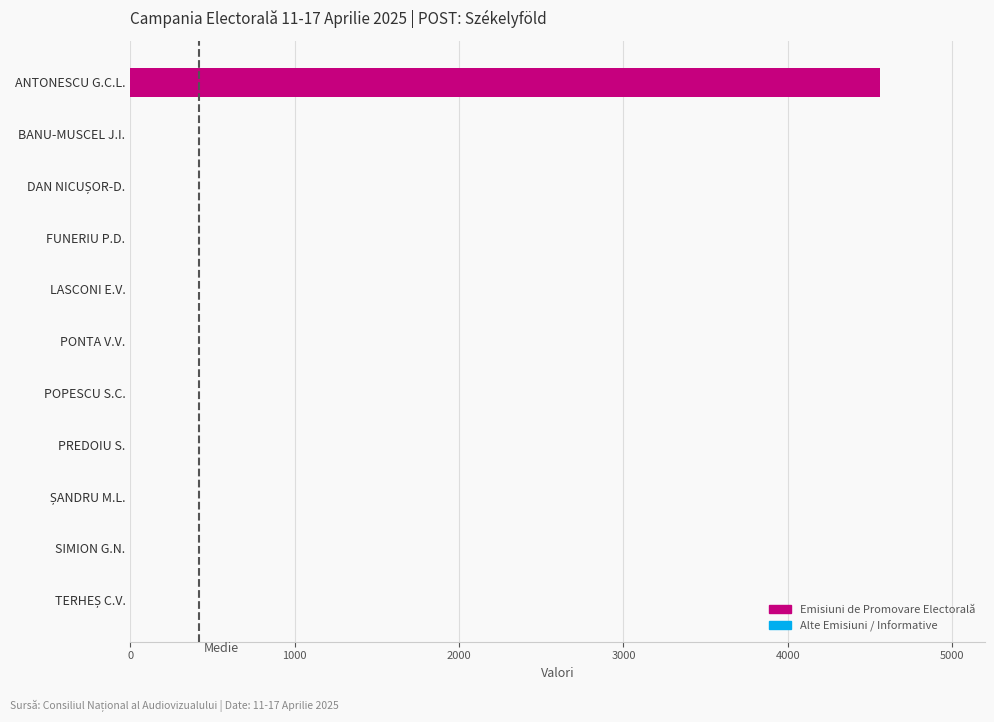

Which series has the largest total across all categories?

Emisiuni Promovare [s]